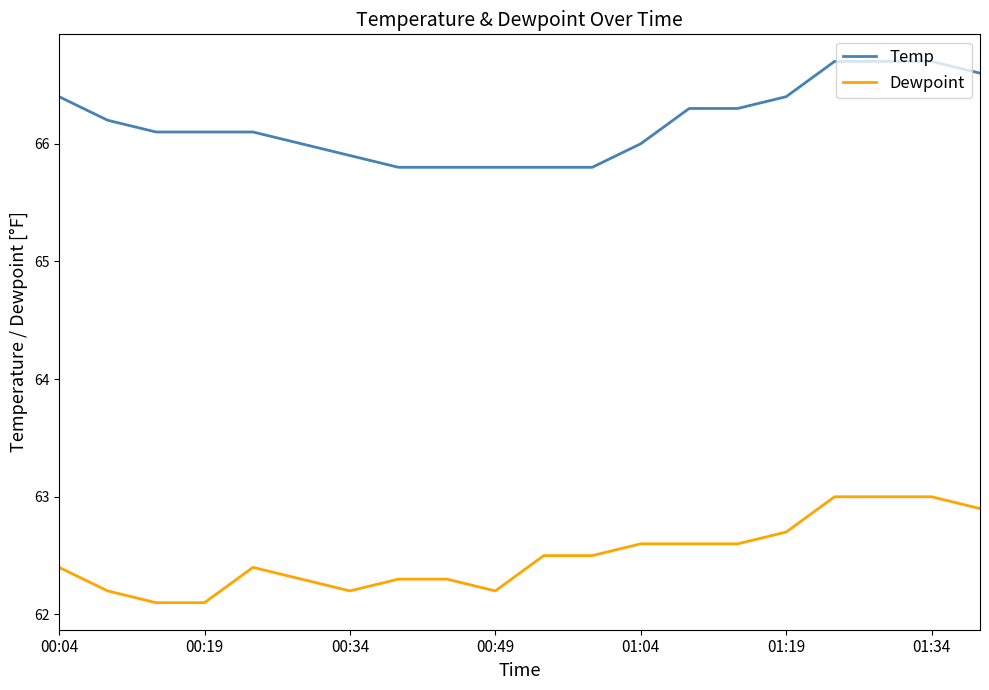

Which series has the largest total across all categories?

Temp